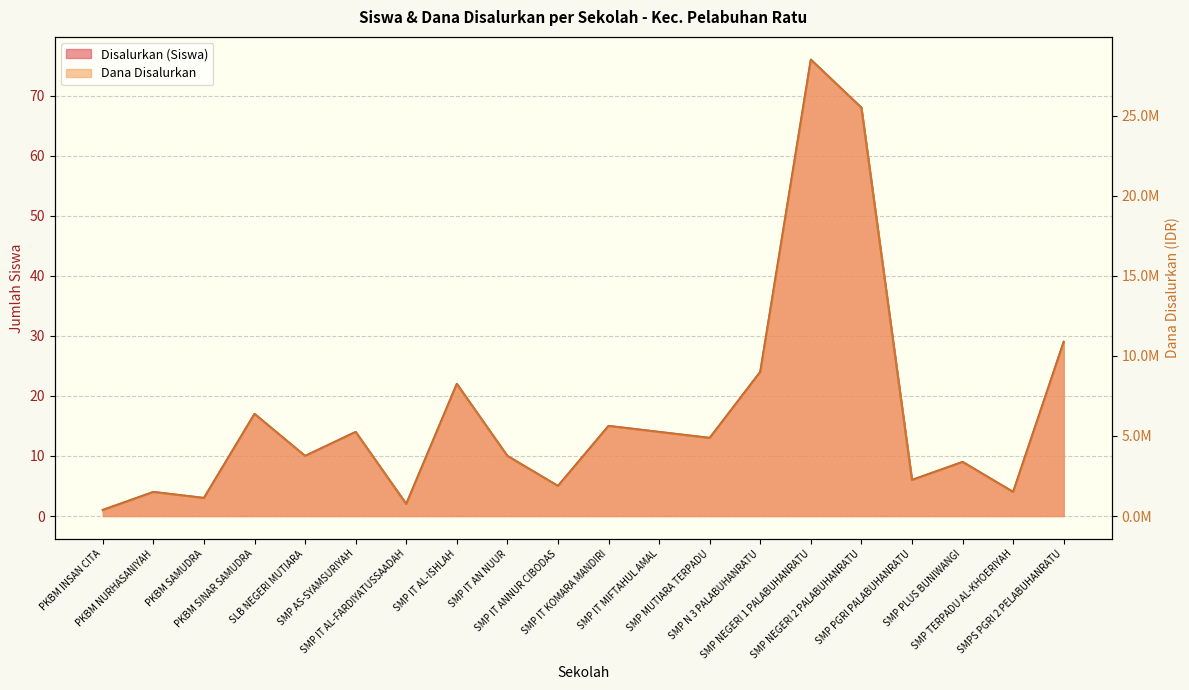

What is the label of the 17th point from the right?

PKBM SINAR SAMUDRA